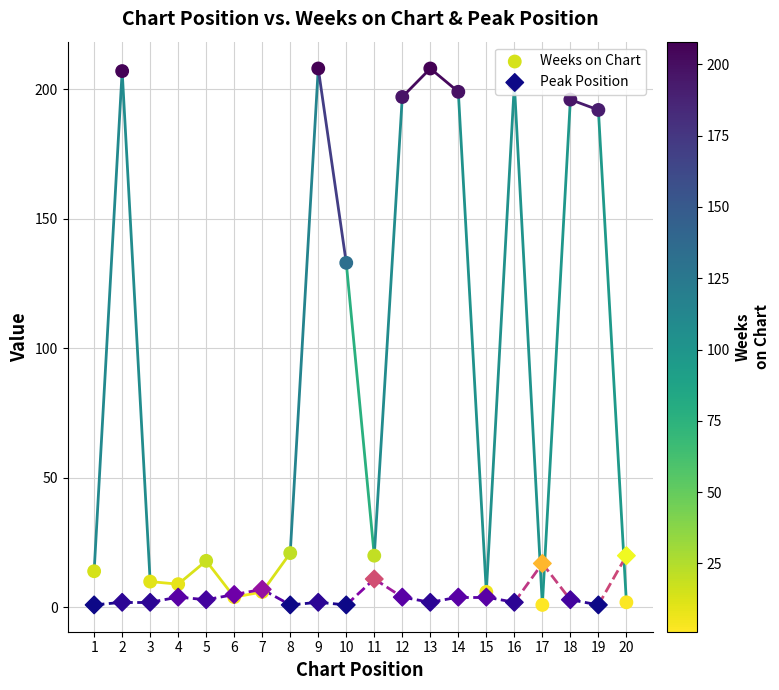

Is the value of Peak Position at 7 greater than the value of Weeks on Chart at 19?

No